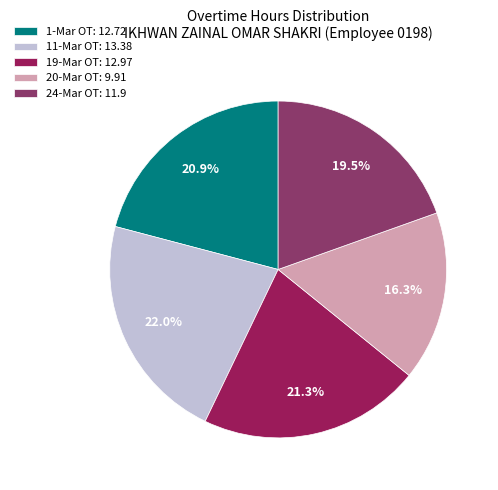

Rank the categories by value from highest to lowest.

11-Mar OT, 19-Mar OT, 1-Mar OT, 24-Mar OT, 20-Mar OT